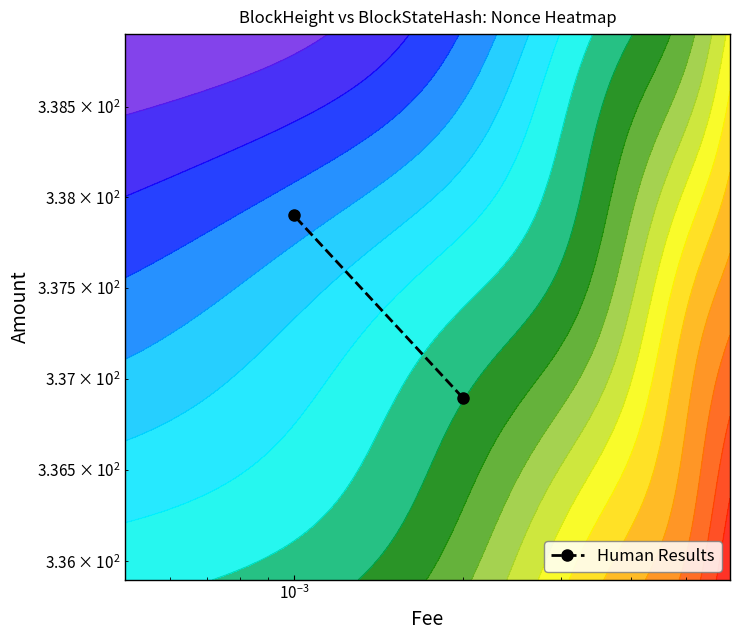

True or false: the data shows 120.3 at $\mathdefault{10^{-5}}$.

False